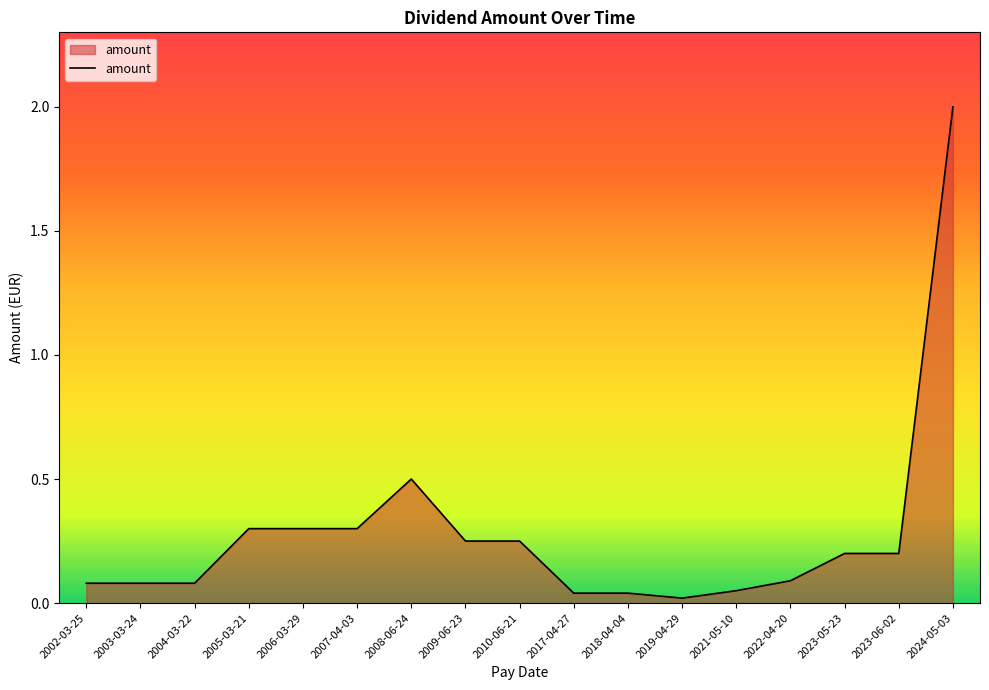

What position from the left is 2023-05-23?

15